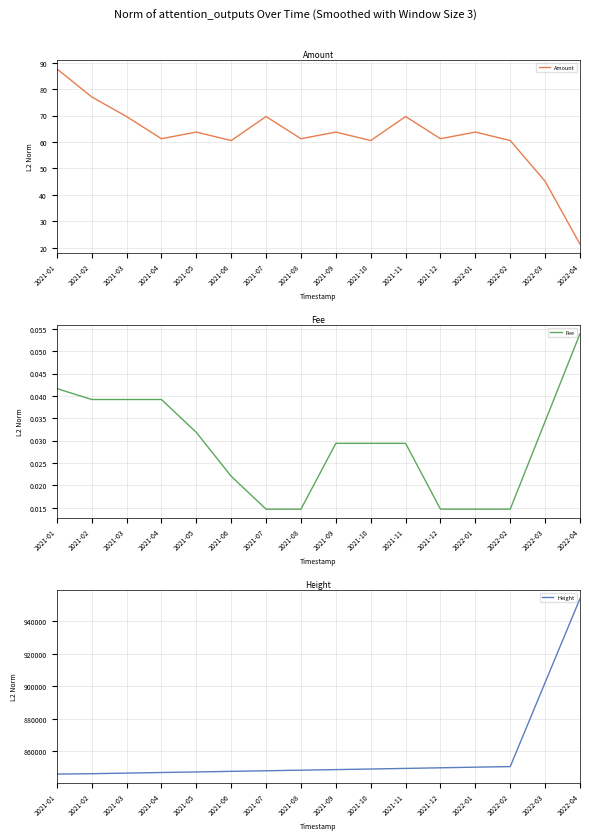

What is the difference between the highest and lowest values at 2022-04?

954045.9